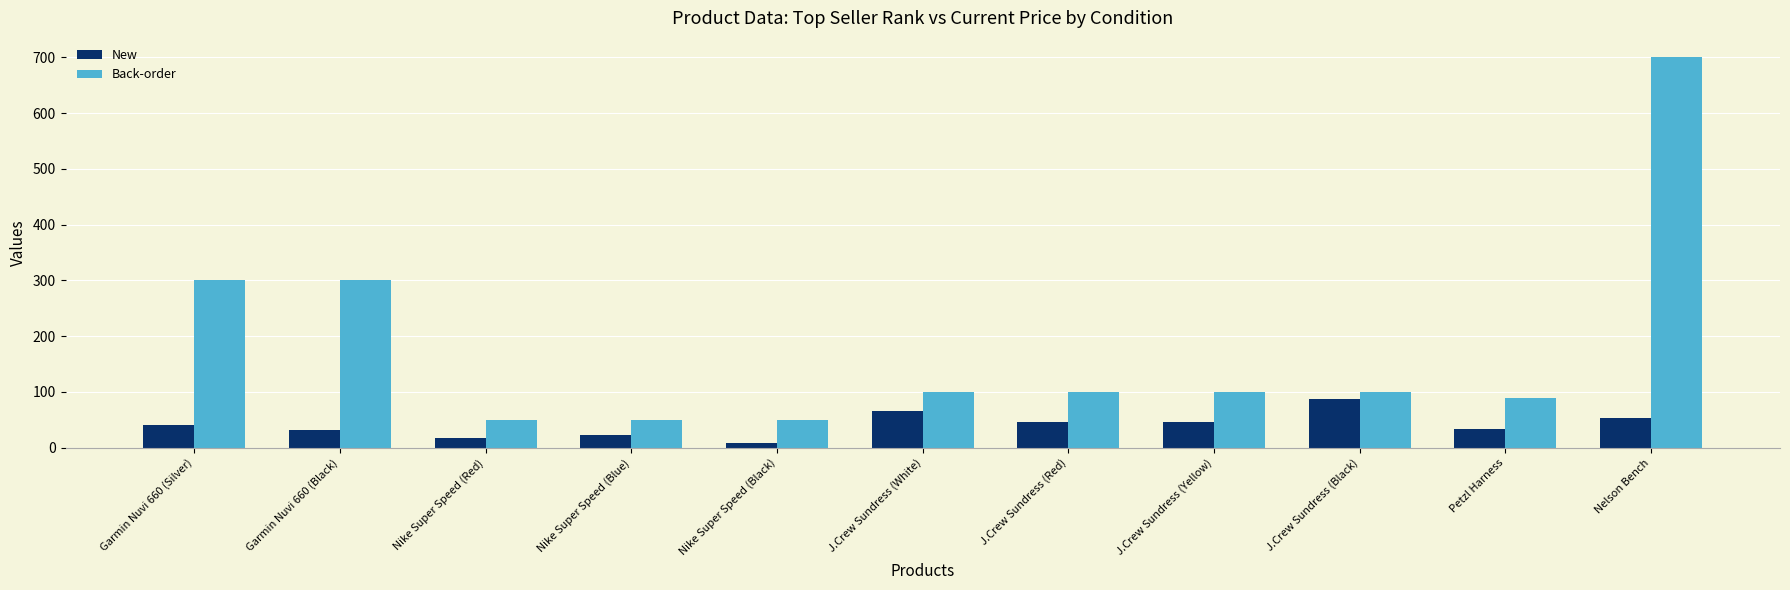

How many values in the Back-order series are below 99?

4